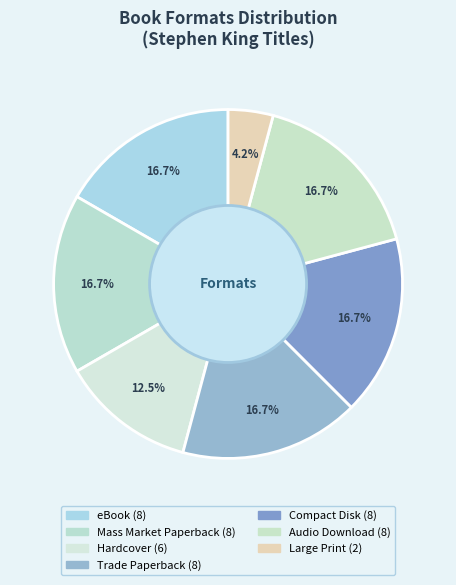

Count the number of slices in the pie.

7